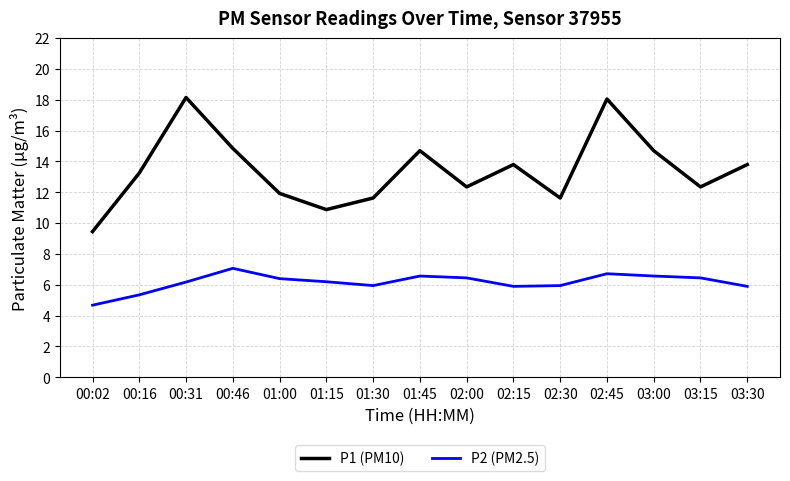

Which label corresponds to the smallest value in the chart?

00:02